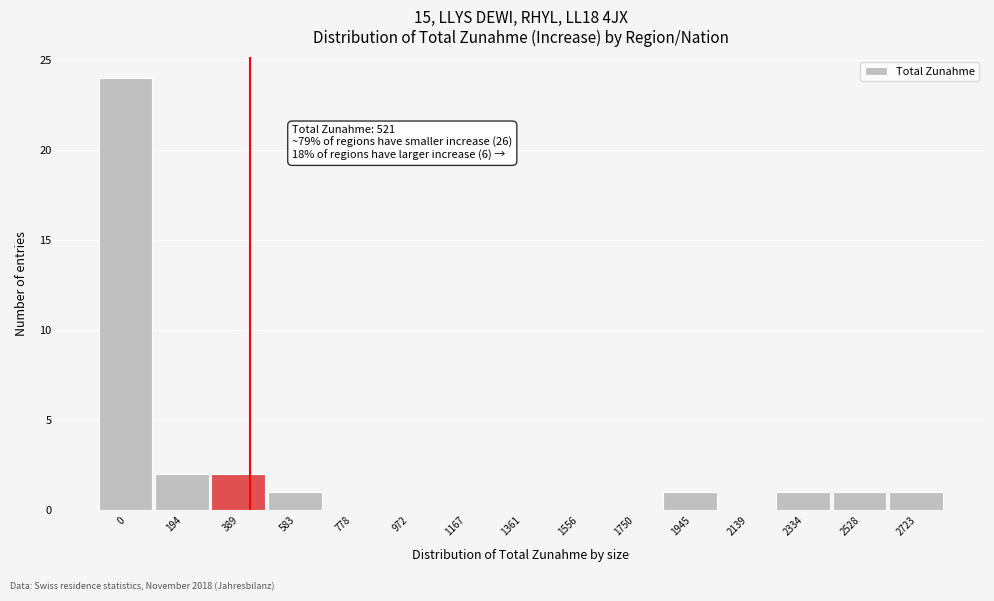

Reading right to left, extract all data points from this chart.

2723=1	2528=1	2334=1	2139=0	1945=1	1750=0	1556=0	1361=0	1167=0	972=0	778=0	583=1	389=2	194=2	0=24